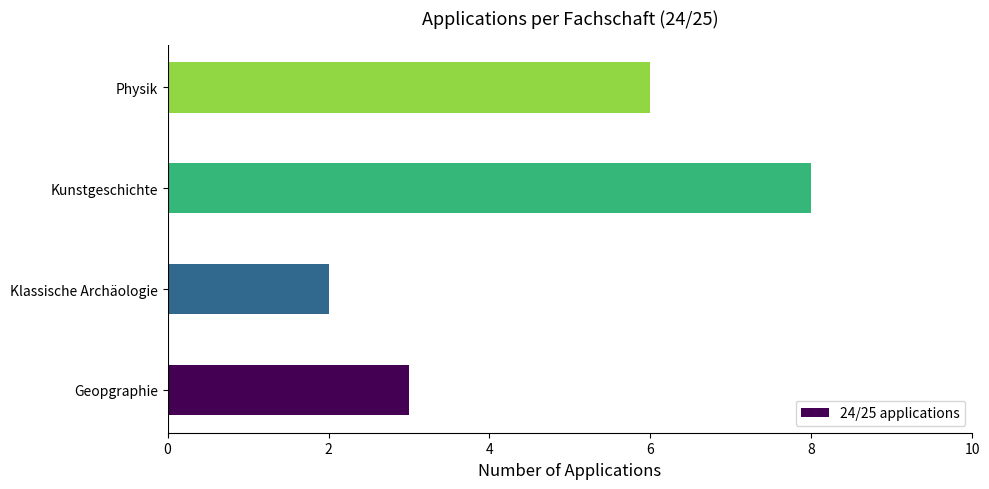

Reading bottom to top, what are all the values shown in this chart?

Geopgraphie=3	Klassische Archäologie=2	Kunstgeschichte=8	Physik=6